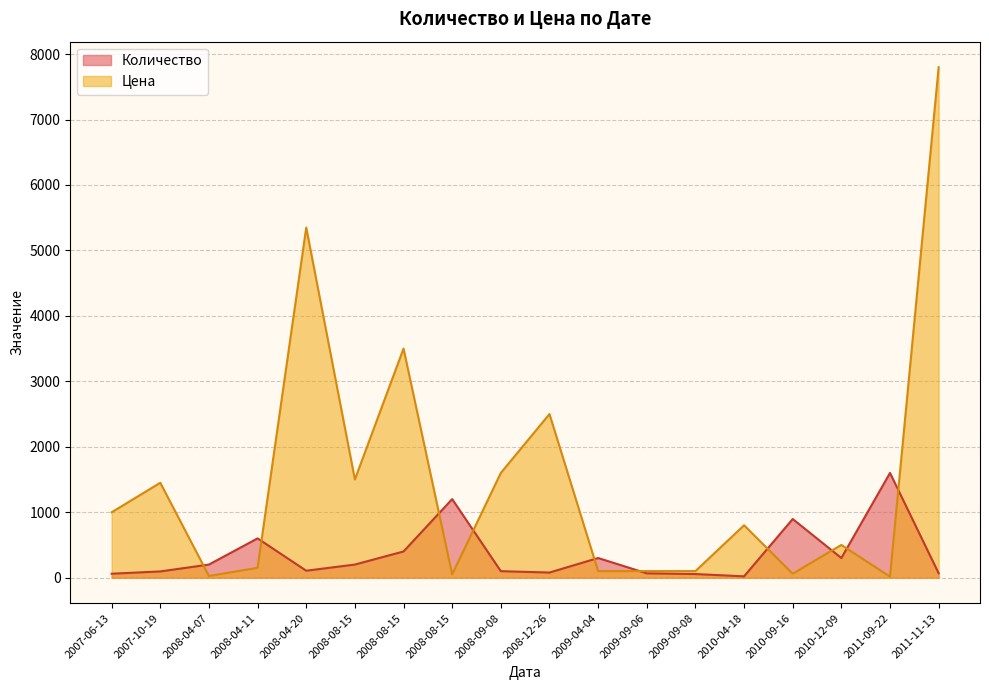

Read the Цена value at 2007-10-19, to the nearest 50.

1450